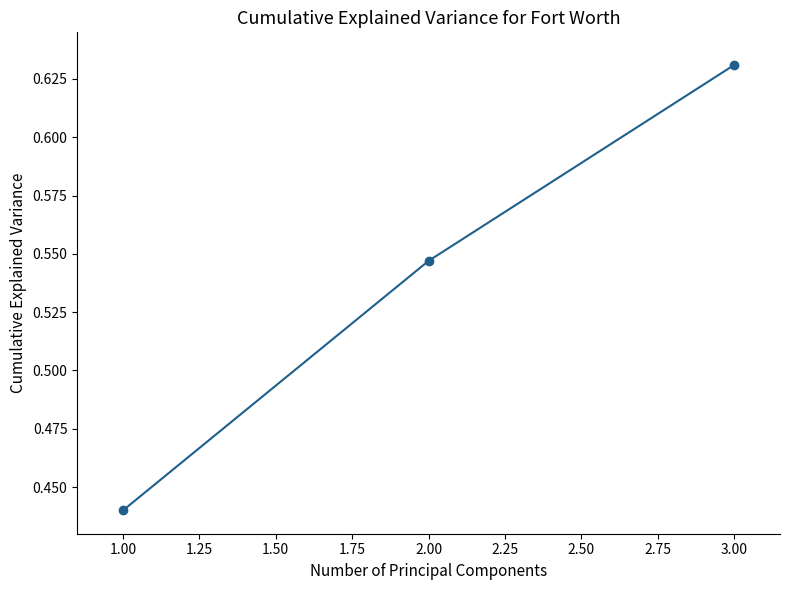

What is the label of the 2nd point from the right?

2.00